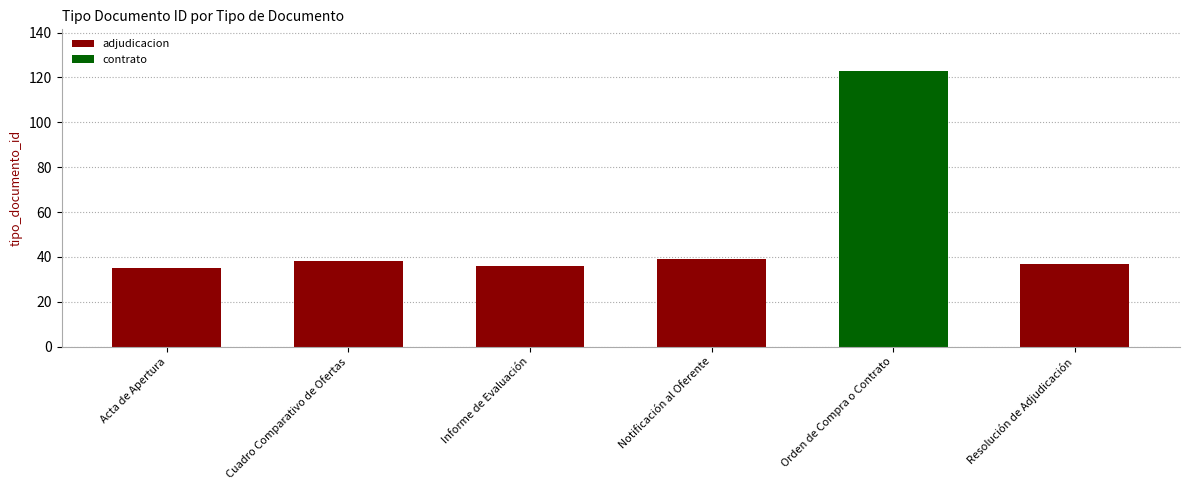

True or false: the data shows 13 at Informe de Evaluación.

False